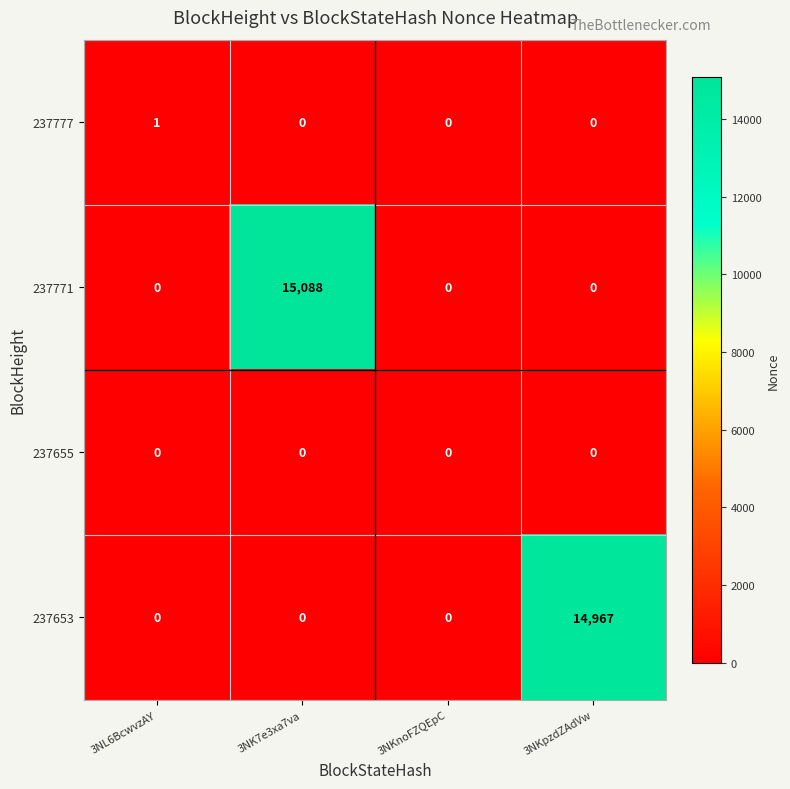

How many 237771 values are between 0 and 15088?

4